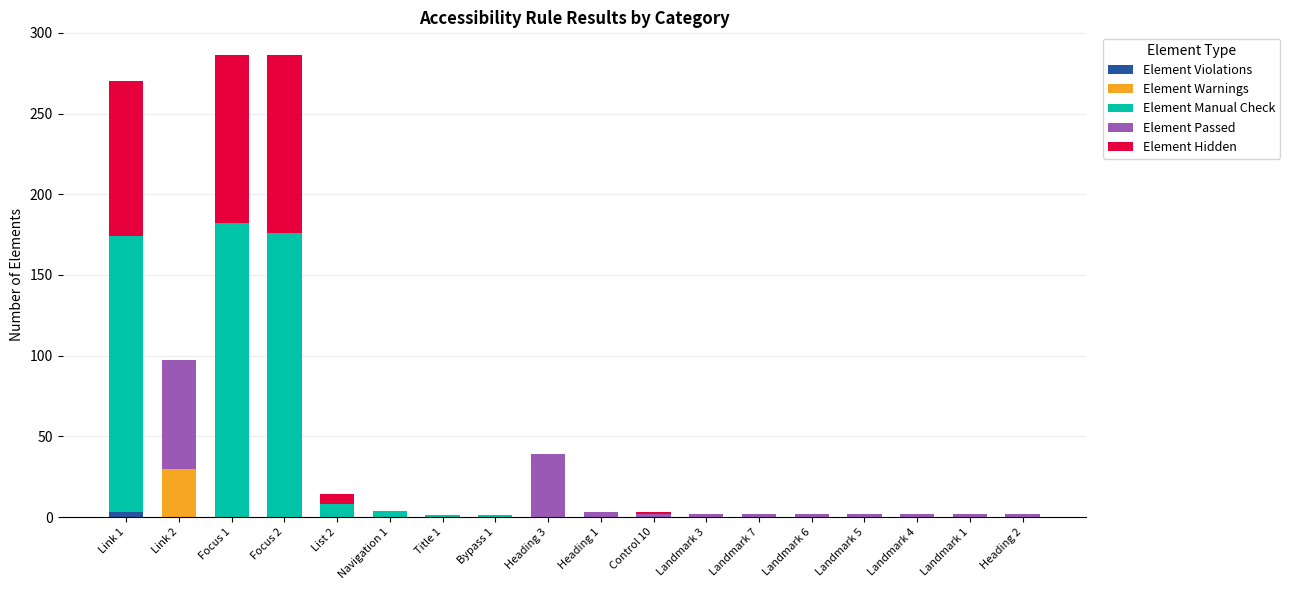

What is the label of the 7th bar from the right?

Landmark 3